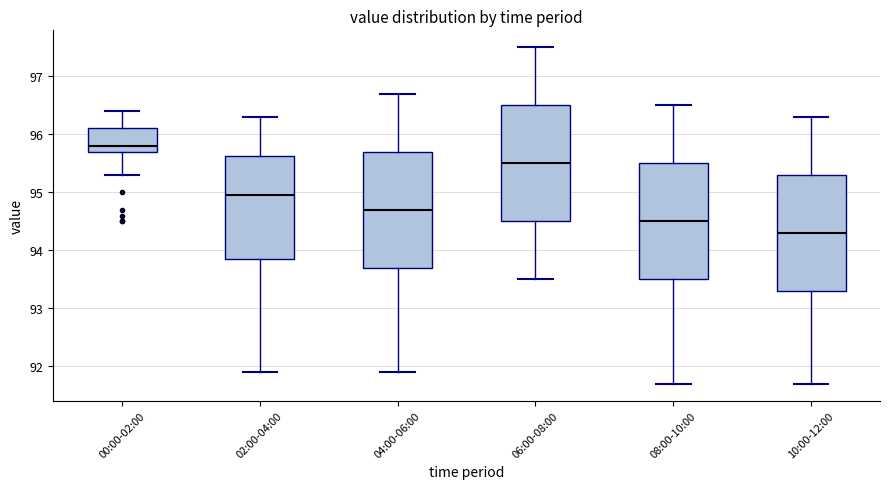

Reading left to right, transcribe this box plot: for each box, give where its median line is, the range the box spans, and where its two whiskers end, as read against the y-axis. The values are not printed on the chart, so give them approximately, as read against the axis.

00:00-02:00: median 95.8, box 95.7 to 96.1, whiskers 95.3 to 96.4
02:00-04:00: median 95.0, box 93.9 to 95.6, whiskers 91.9 to 96.3
04:00-06:00: median 94.7, box 93.7 to 95.7, whiskers 91.9 to 96.7
06:00-08:00: median 95.5, box 94.5 to 96.5, whiskers 93.5 to 97.5
08:00-10:00: median 94.5, box 93.5 to 95.5, whiskers 91.7 to 96.5
10:00-12:00: median 94.3, box 93.3 to 95.3, whiskers 91.7 to 96.3